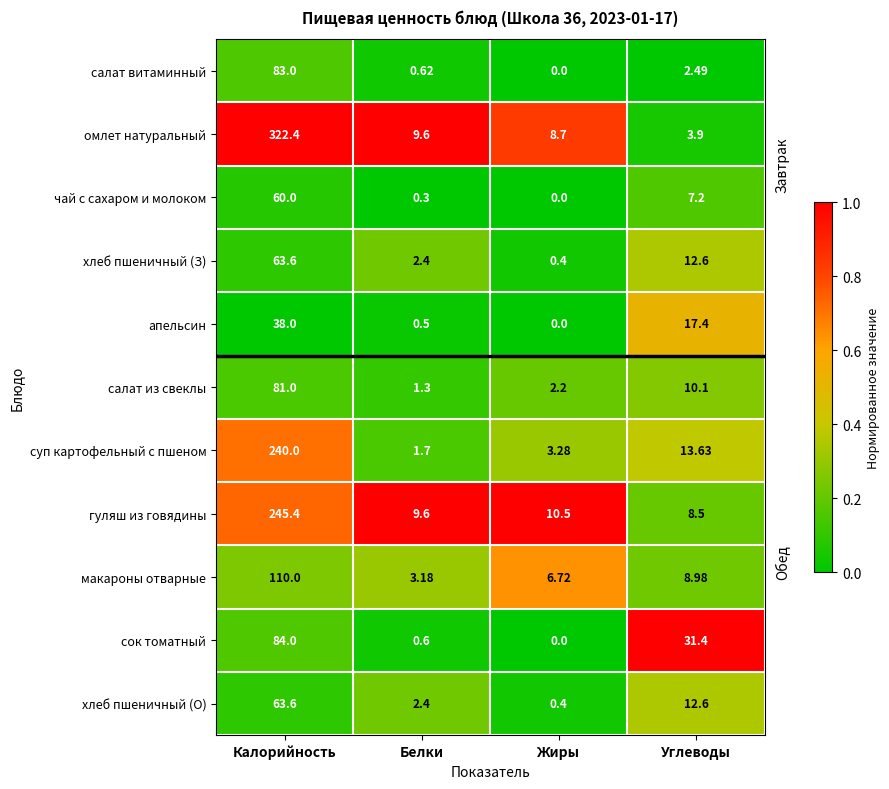

List the labels in order of макароны отварные value, largest first.

Калорийность, Углеводы, Жиры, Белки